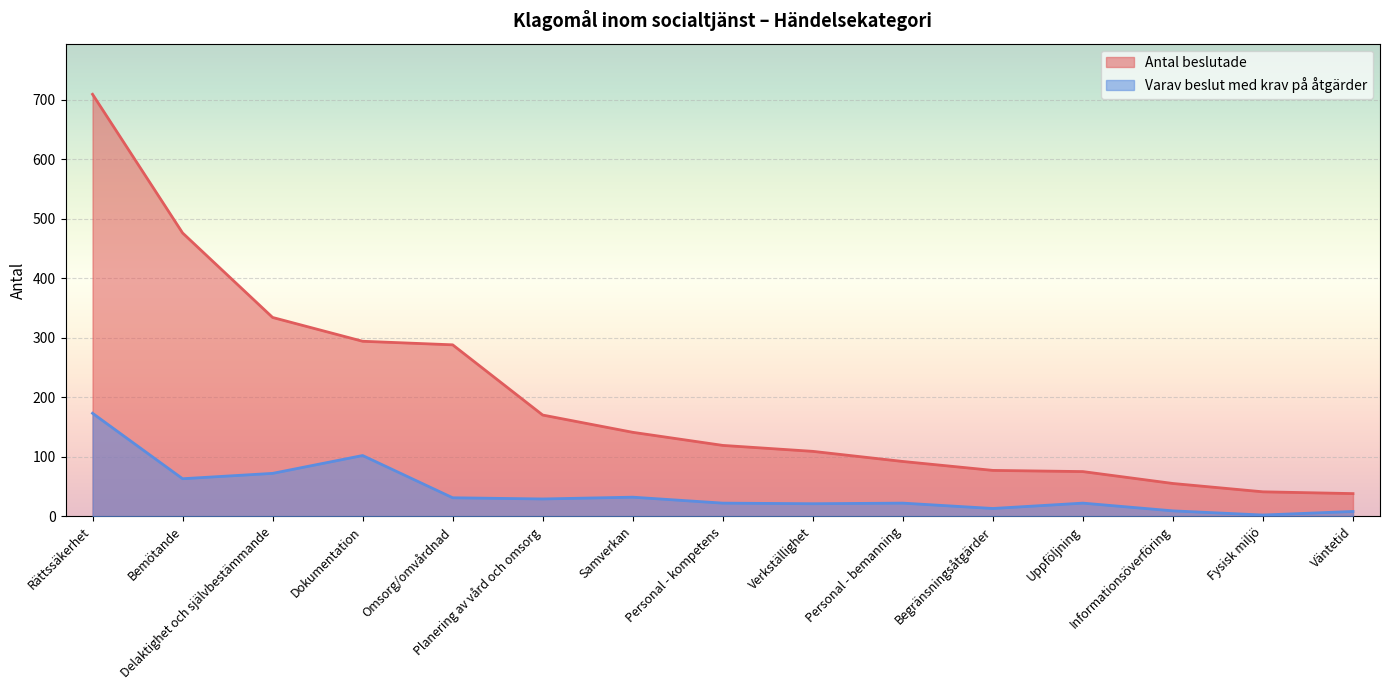

Which series has the largest total across all categories?

Antal beslutade